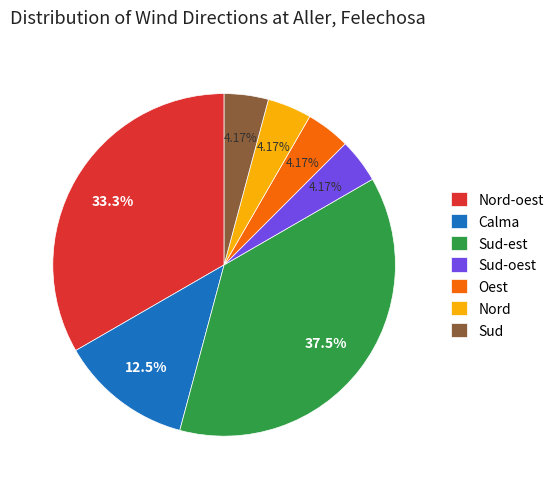

To the nearest percent, what is the difference between the largest and smallest slice percentages?

33%